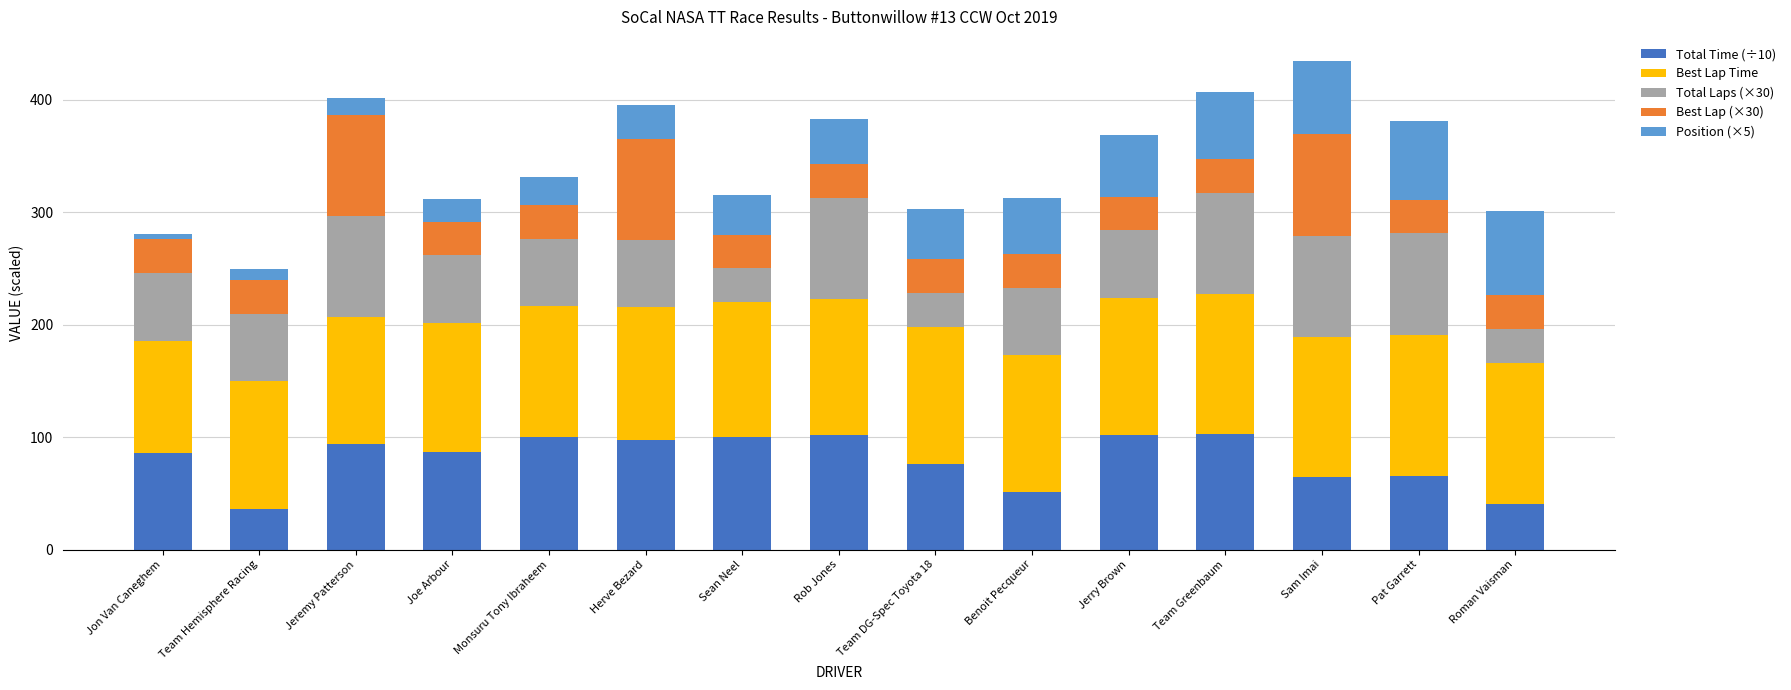

What is the total value across all series at Joe Arbour?

311.5